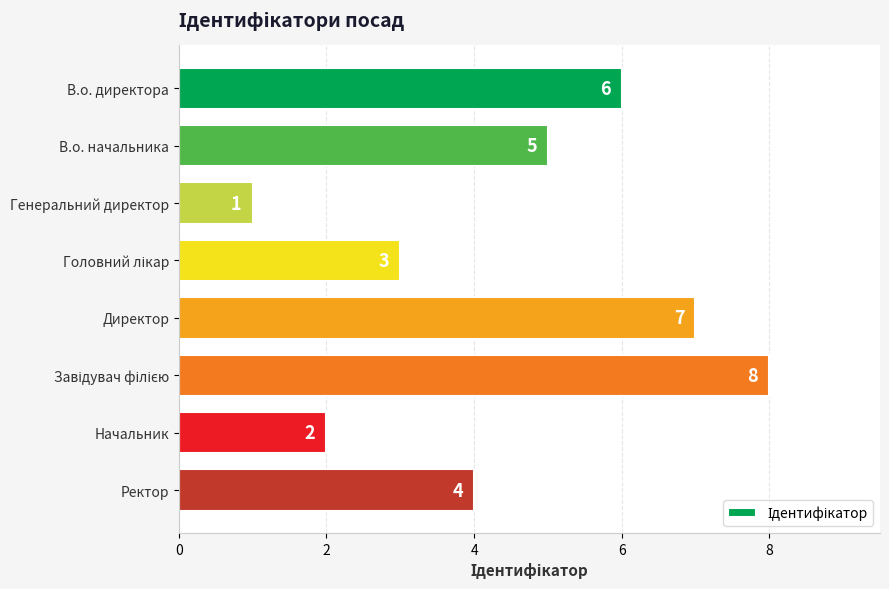

What is the smallest value displayed?

1